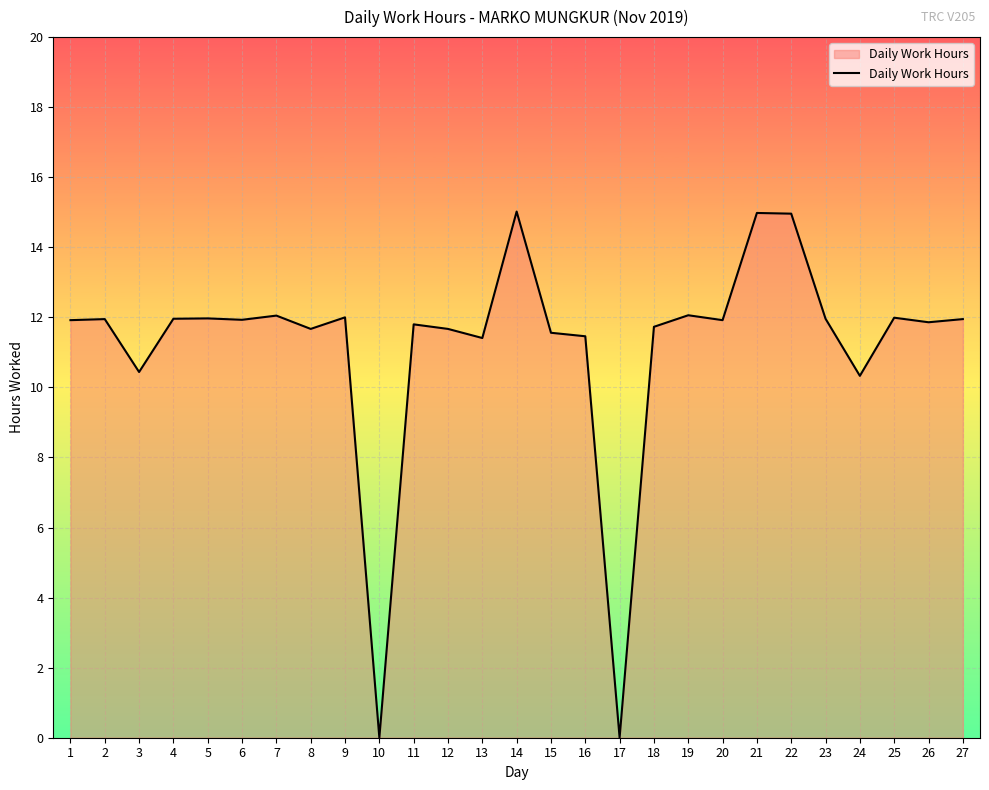

The value at 14 is 22.0. True or false?

False